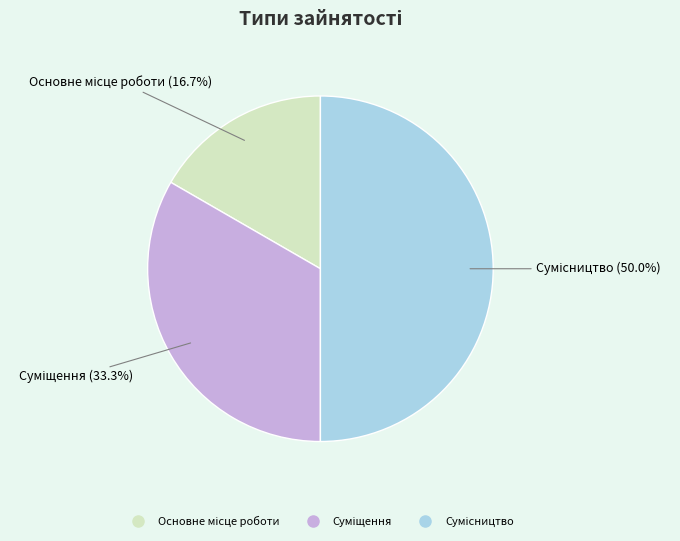

How many segments does this pie chart have?

3